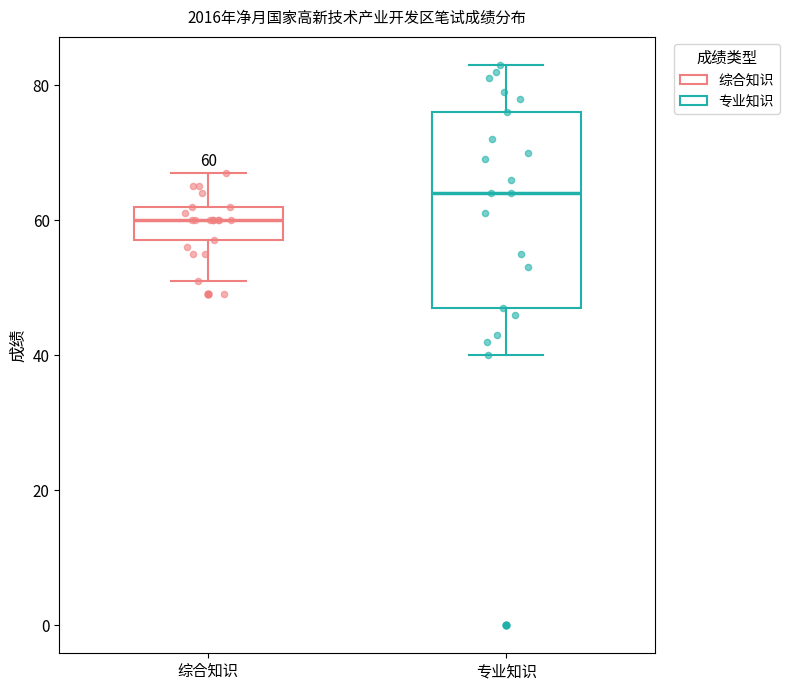

Which box's median line is the highest?

专业知识